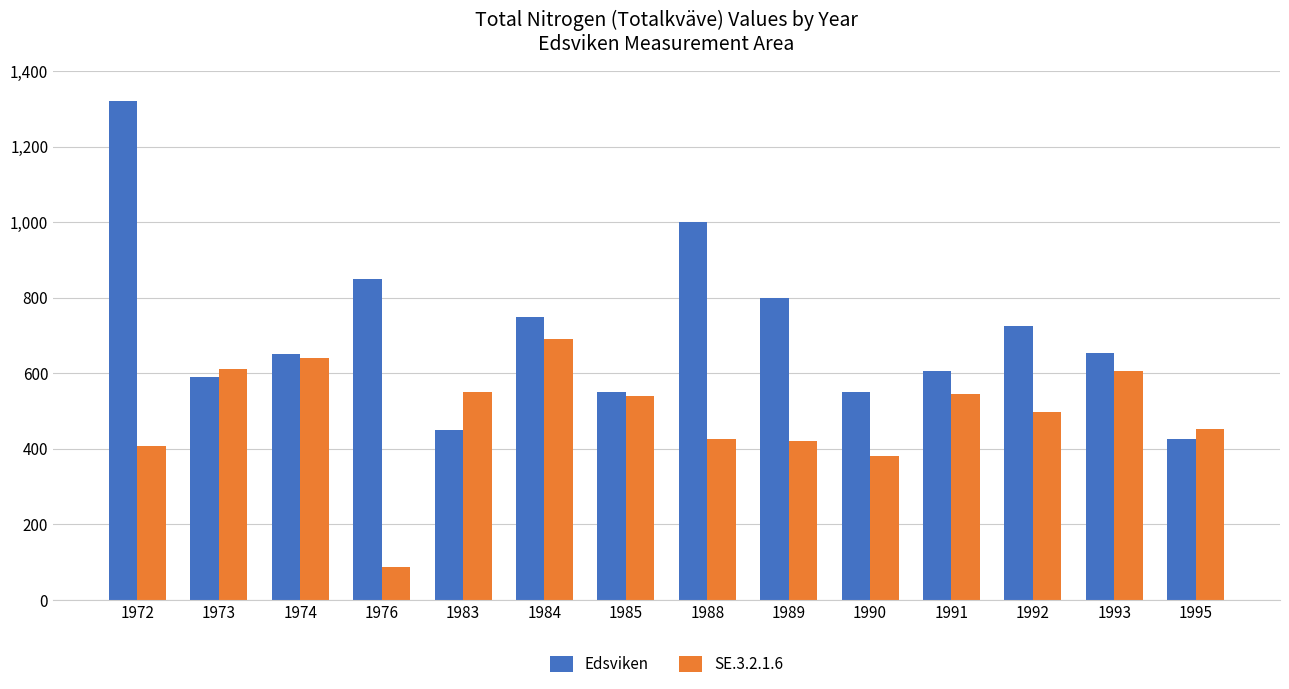

What is the difference between the maximum and minimum values in the Edsviken series?

893